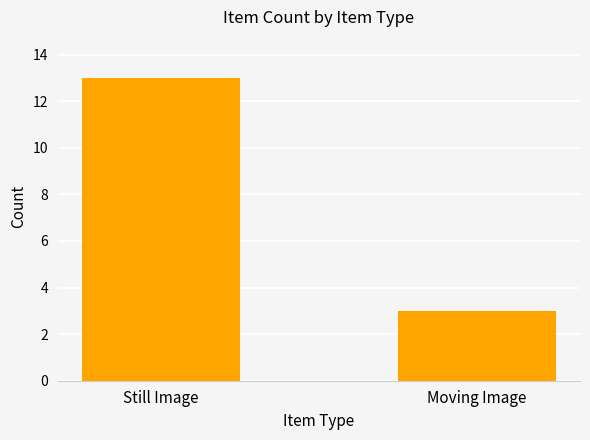

Reading left to right, list all the values displayed in this chart.

13	3